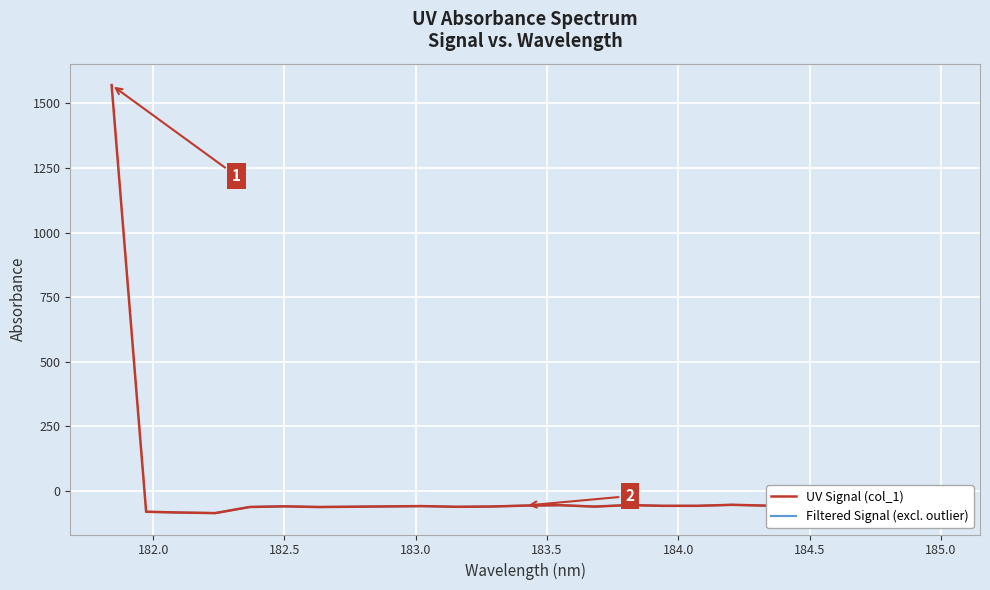

Rank the categories by value from lowest to highest.

182.2359681898, 182.1045947288, 181.9732053322, 182.6299929592, 182.3673257152, 183.15513622, 182.7613026778, 183.6800245112, 183.2863821962, 182.8925964608, 182.498667305, 183.0238743082, 183.9423730432, 184.0735234058, 184.7290361848, 184.3357763242, 184.46687888, 183.4176122368, 183.5488263418, 183.811206745, 184.8600909338, 184.2046578328, 184.5979655002, 184.9911297472, 181.8418